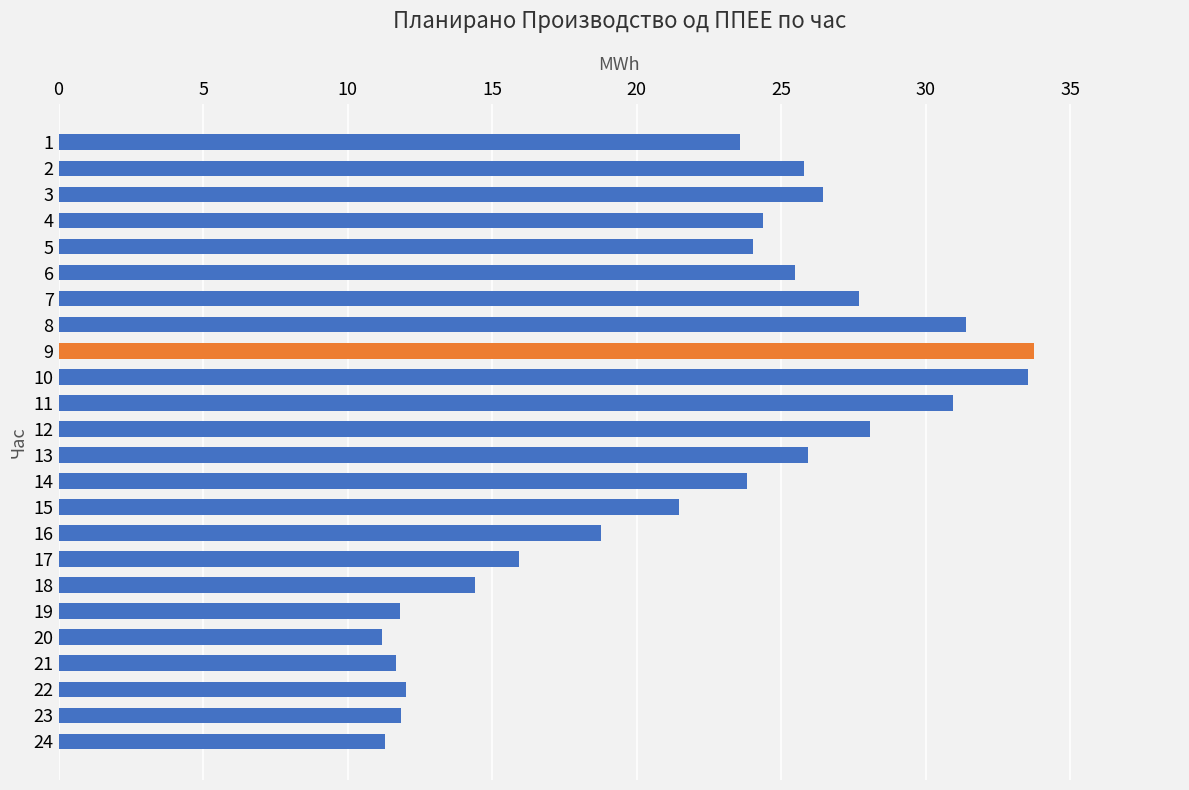

What is the ratio of the value at 20 to the value at 22?

0.9